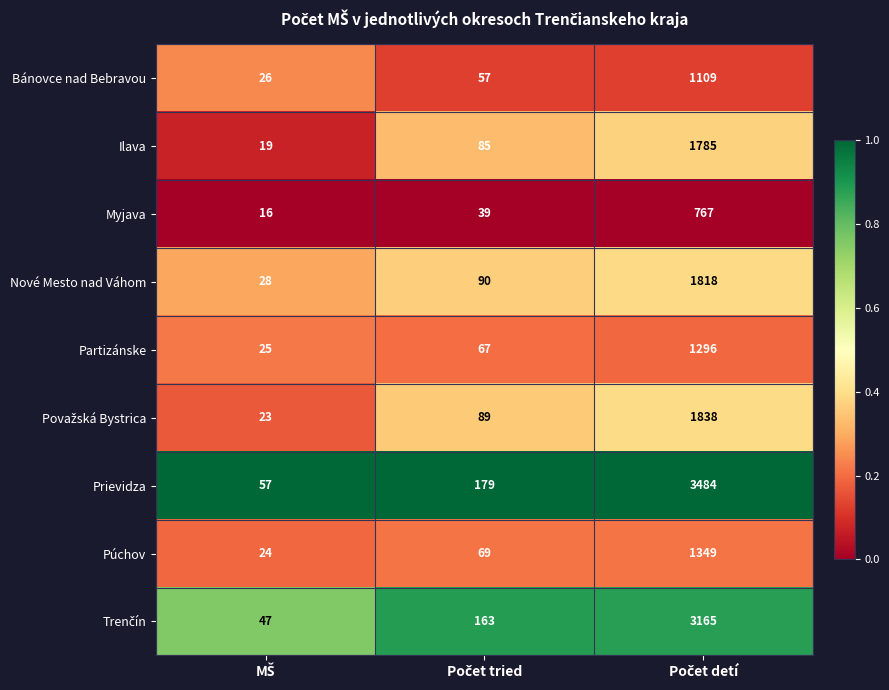

Which series has the largest range (max minus min)?

Prievidza